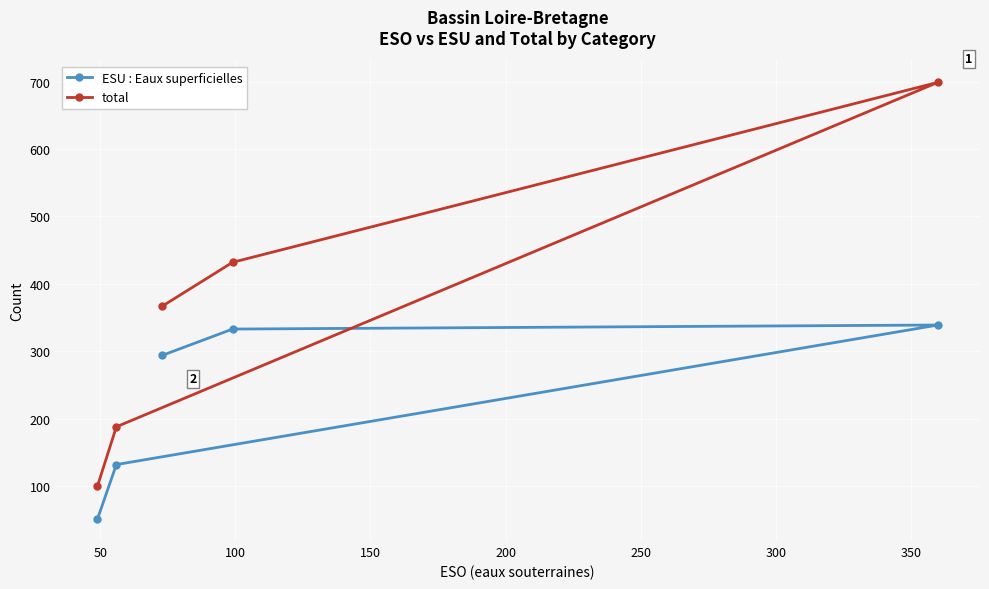

What is the greatest value displayed?

699